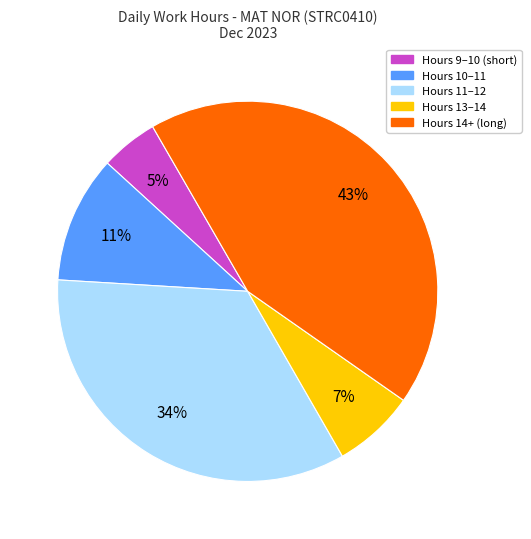

Count the number of slices in the pie.

5